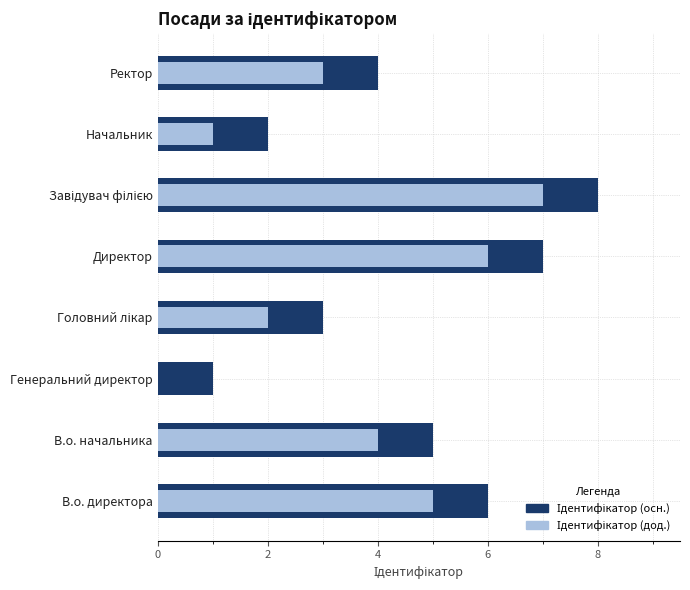

How many distinct data groups are displayed?

2